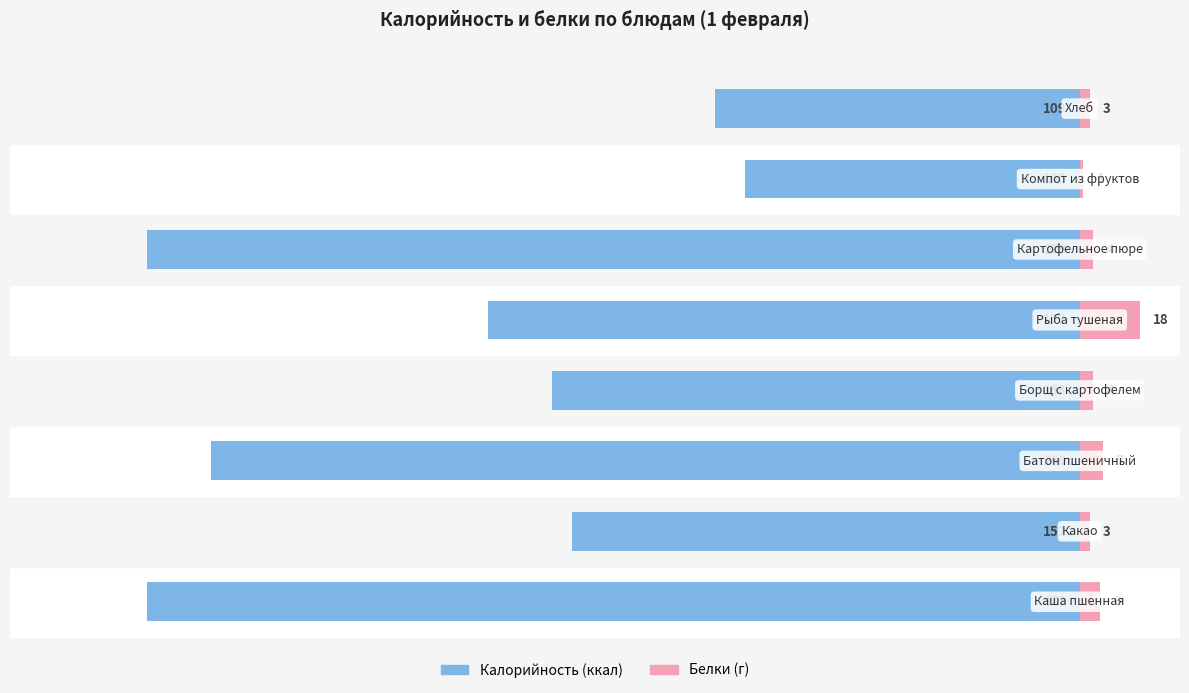

What is the sum of all Калорийность values?

-1514